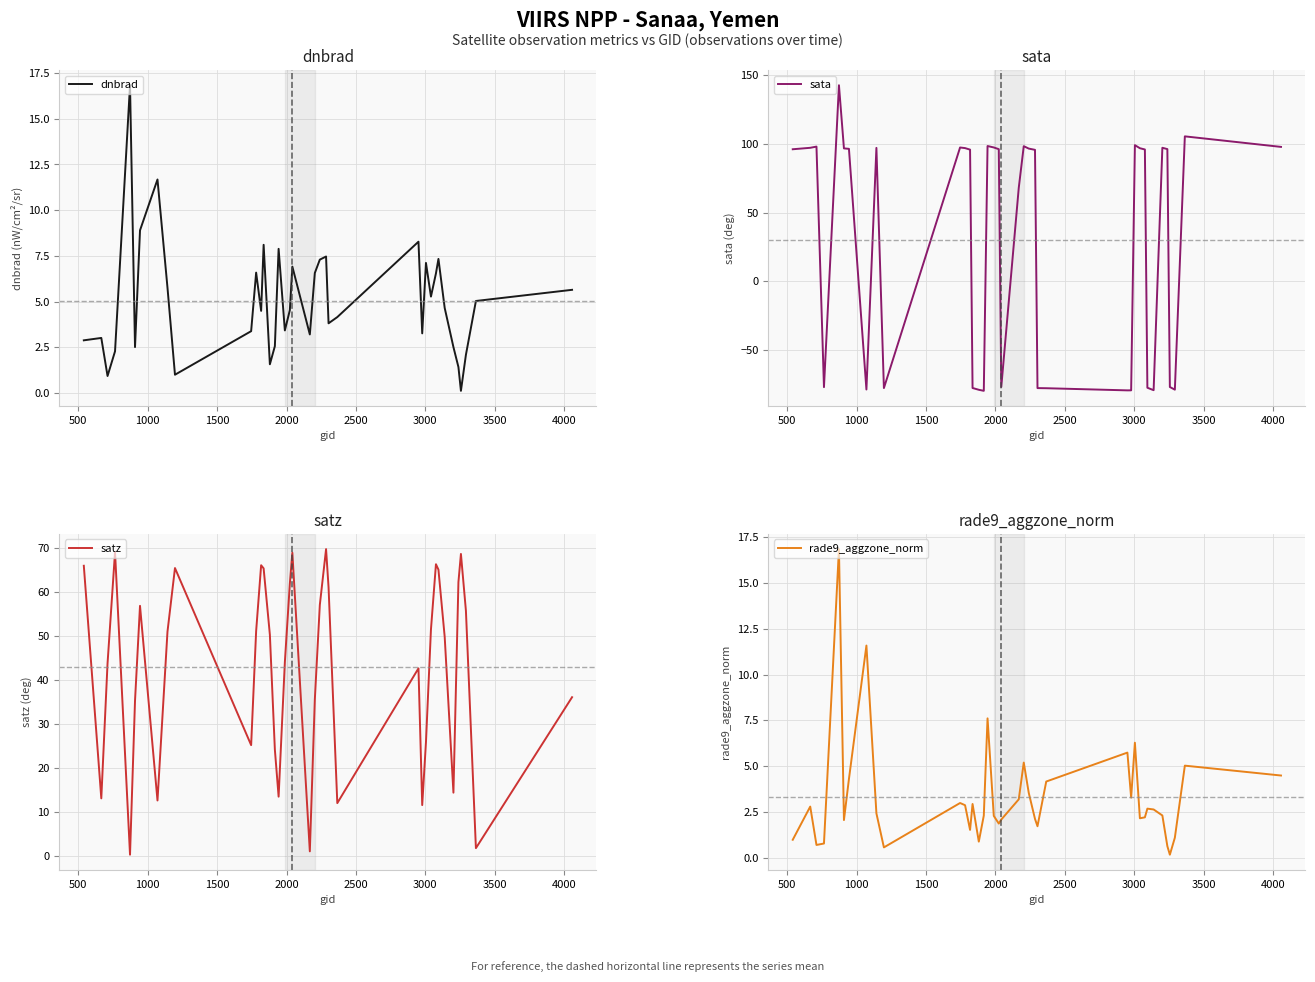

What is the lowest value of the sata series?

-79.4